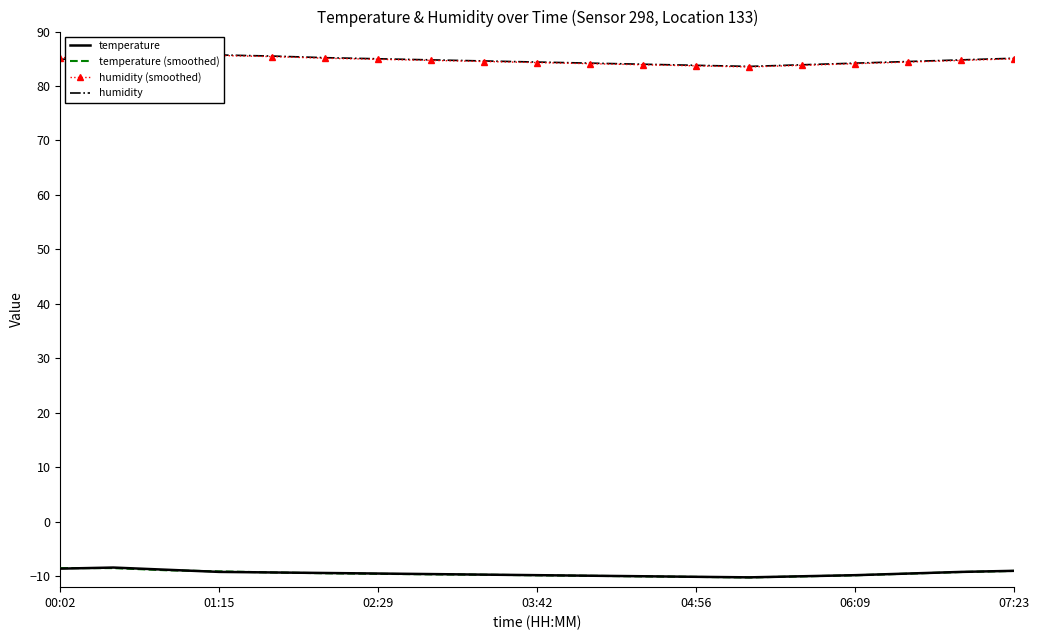

What is the maximum value for temperature?

-8.4